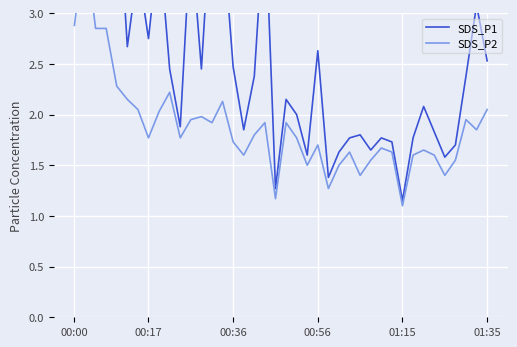

Reading right to left, extract all data points from this chart.

SDS_P1: 2.5	3.1	2.4	1.7	1.6	1.8	2.1	1.8	1.1	1.7	1.8	1.6	1.8	1.8	1.6	1.4	2.6	1.6	2.0	2.1	1.3	4.0	2.4	1.9	2.5	3.8	4.2	2.5	3.8	1.9	2.5	3.7	2.8	3.5	2.7	4.4	5.0	3.1	6.5	5.4
SDS_P2: 2.0	1.9	1.9	1.6	1.4	1.6	1.6	1.6	1.1	1.6	1.7	1.6	1.4	1.6	1.5	1.3	1.7	1.5	1.8	1.9	1.2	1.9	1.8	1.6	1.7	2.1	1.9	2.0	1.9	1.8	2.2	2.0	1.8	2.0	2.1	2.3	2.9	2.9	3.7	2.9